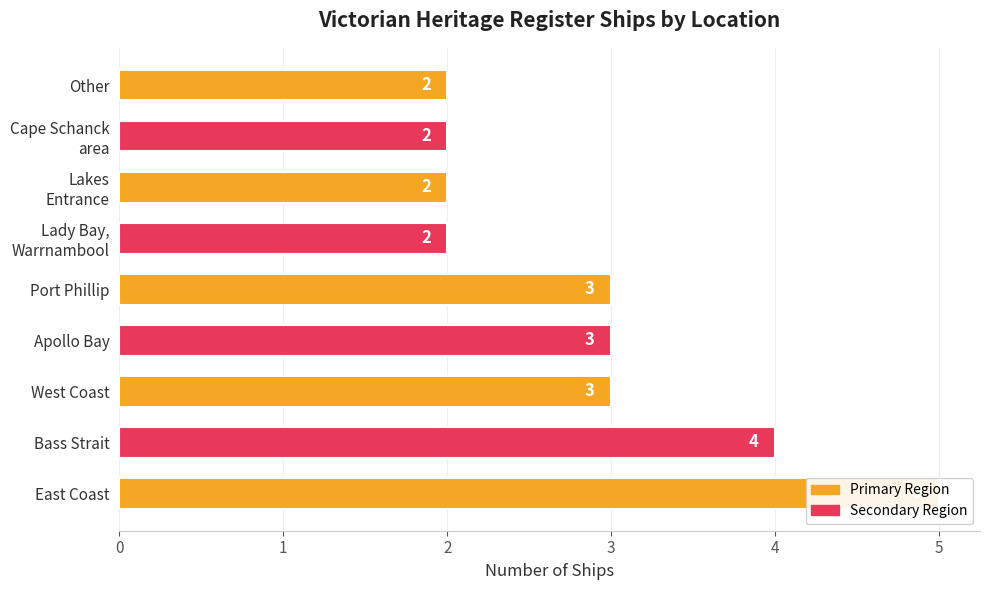

List the labels in order of value, smallest first.

Lady Bay, Warrnambool, Lakes Entrance, Cape Schanck area, Other, West Coast, Apollo Bay, Port Phillip, Bass Strait, East Coast